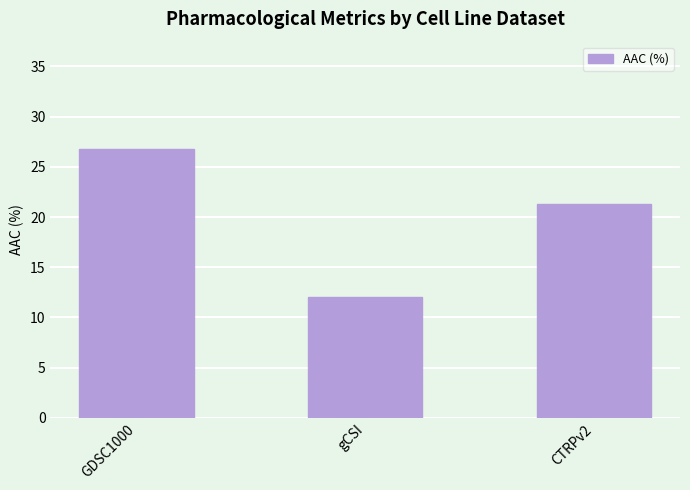

Which category has the highest value across all series?

GDSC1000